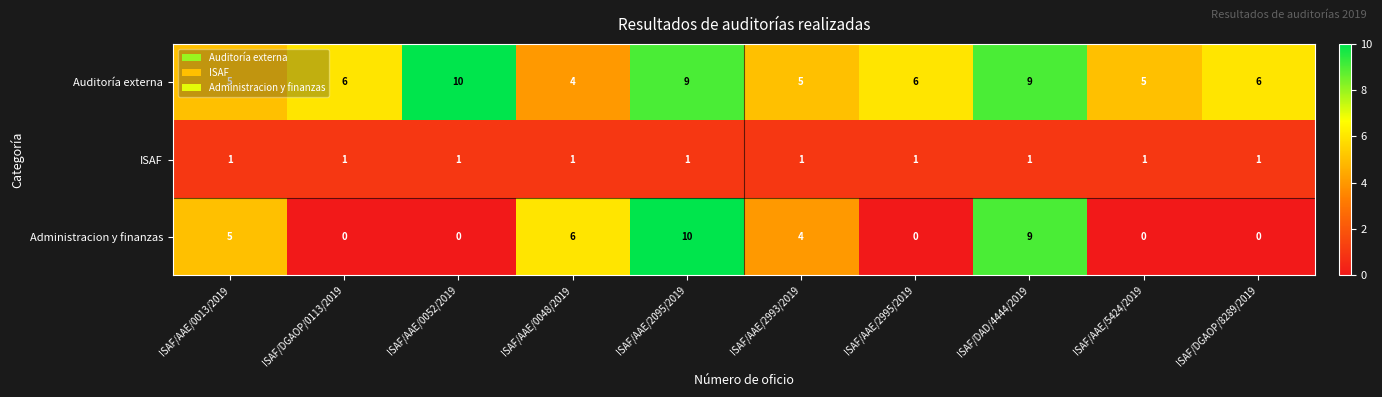

At how many categories does at least one series exceed 3?

10